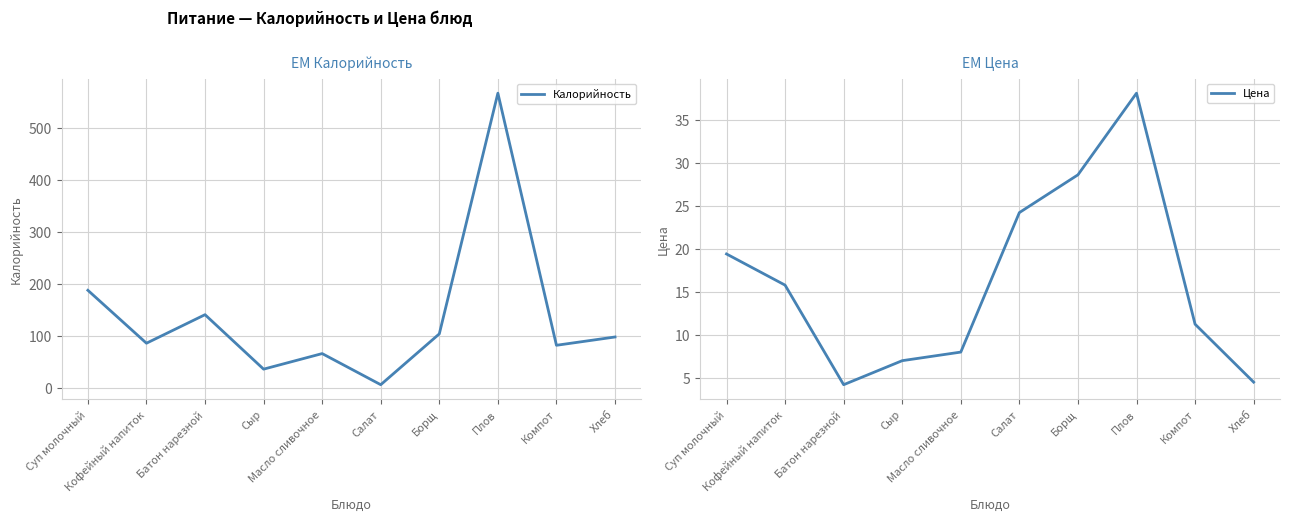

Which has a higher value, Компот or Сыр?

Компот